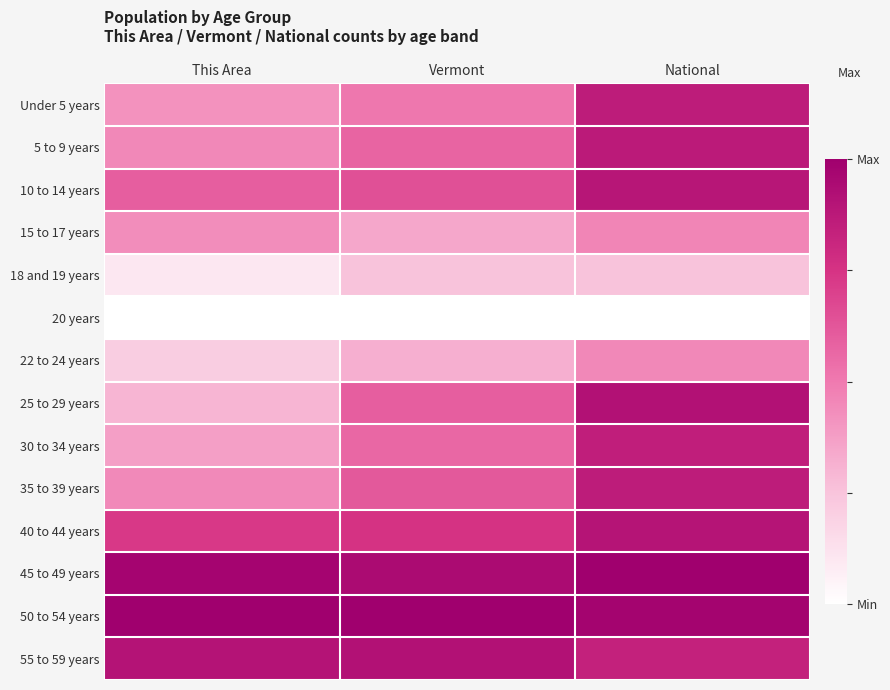

Reading left to right, list all the values displayed in this chart.

Under 5 years: This Area=0.4	Vermont=0.5	National=0.9
5 to 9 years: This Area=0.5	Vermont=0.6	National=0.9
10 to 14 years: This Area=0.6	Vermont=0.6	National=0.9
15 to 17 years: This Area=0.4	Vermont=0.3	National=0.5
18 and 19 years: This Area=0.1	Vermont=0.3	National=0.3
20 years: This Area=0.0	Vermont=0.0	National=0.0
22 to 24 years: This Area=0.2	Vermont=0.3	National=0.5
25 to 29 years: This Area=0.3	Vermont=0.6	National=0.9
30 to 34 years: This Area=0.4	Vermont=0.6	National=0.8
35 to 39 years: This Area=0.4	Vermont=0.6	National=0.9
40 to 44 years: This Area=0.7	Vermont=0.8	National=0.9
45 to 49 years: This Area=1.0	Vermont=0.9	National=1.0
50 to 54 years: This Area=1.0	Vermont=1.0	National=1.0
55 to 59 years: This Area=0.9	Vermont=0.9	National=0.8